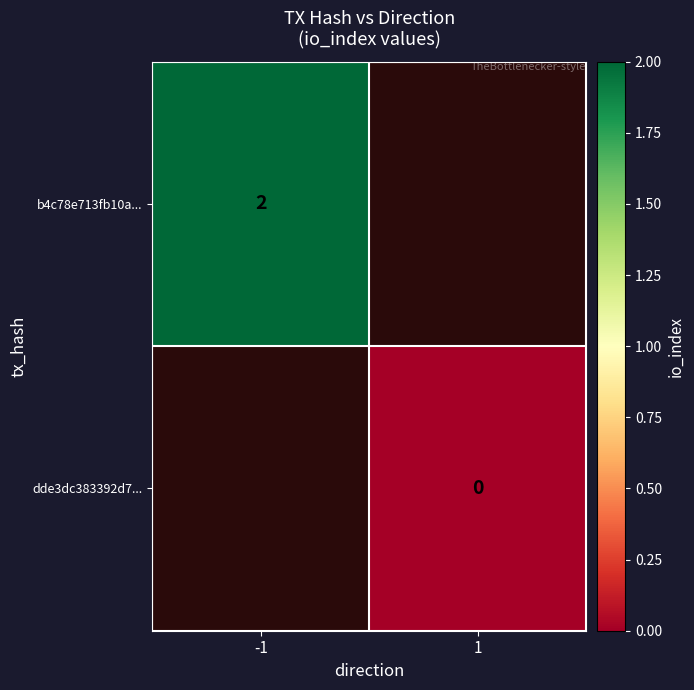

Is the value of dde3dc383392d7... at 1 greater than the value of b4c78e713fb10a... at -1?

No